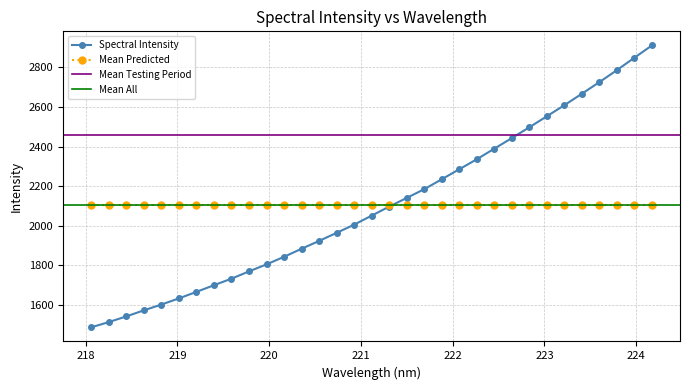

What is the label of the 25th point from the right?

219.589